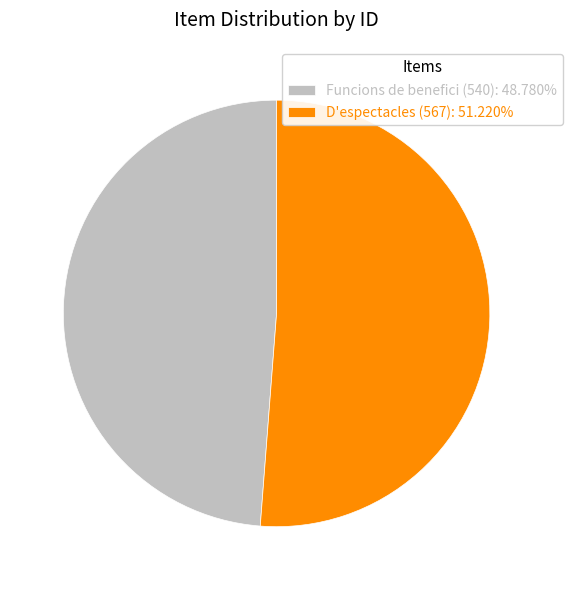

Rank the categories by value from lowest to highest.

Funcions de benefici (540), D'espectacles (567)